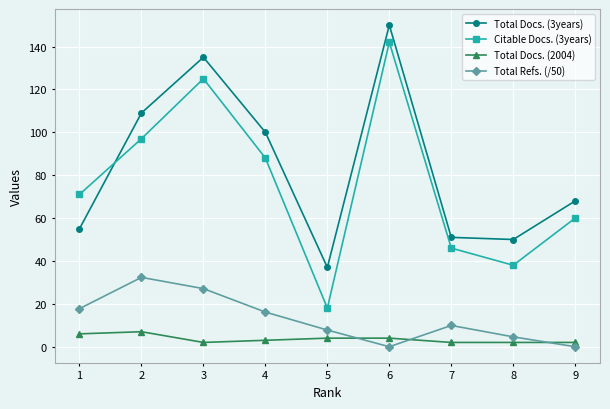

Count the number of categories in the chart.

9